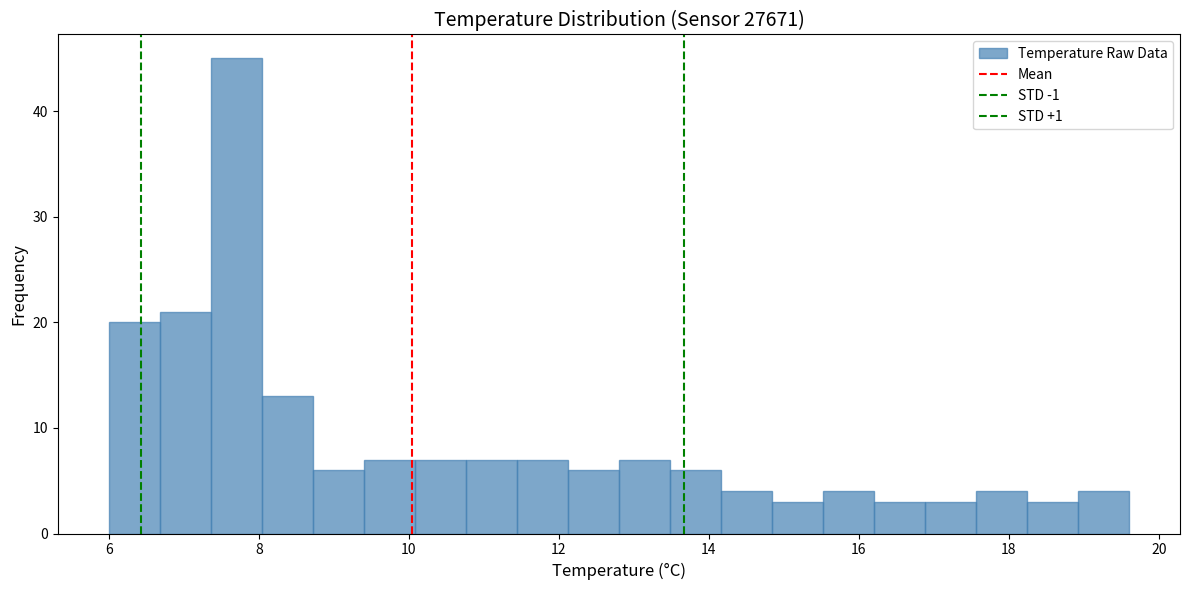

Around what value on the x-axis is the tallest bar? Give the approximate position of its centre, as read against the axis.

7.8